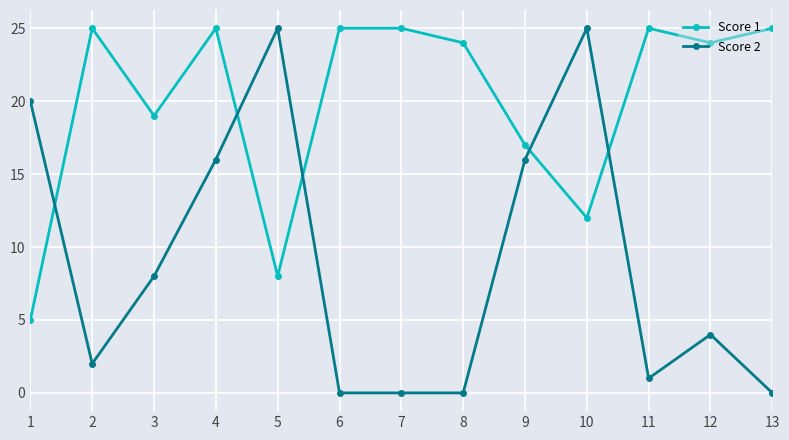

Rank the series by their average value, from lowest to highest.

Score 2, Score 1